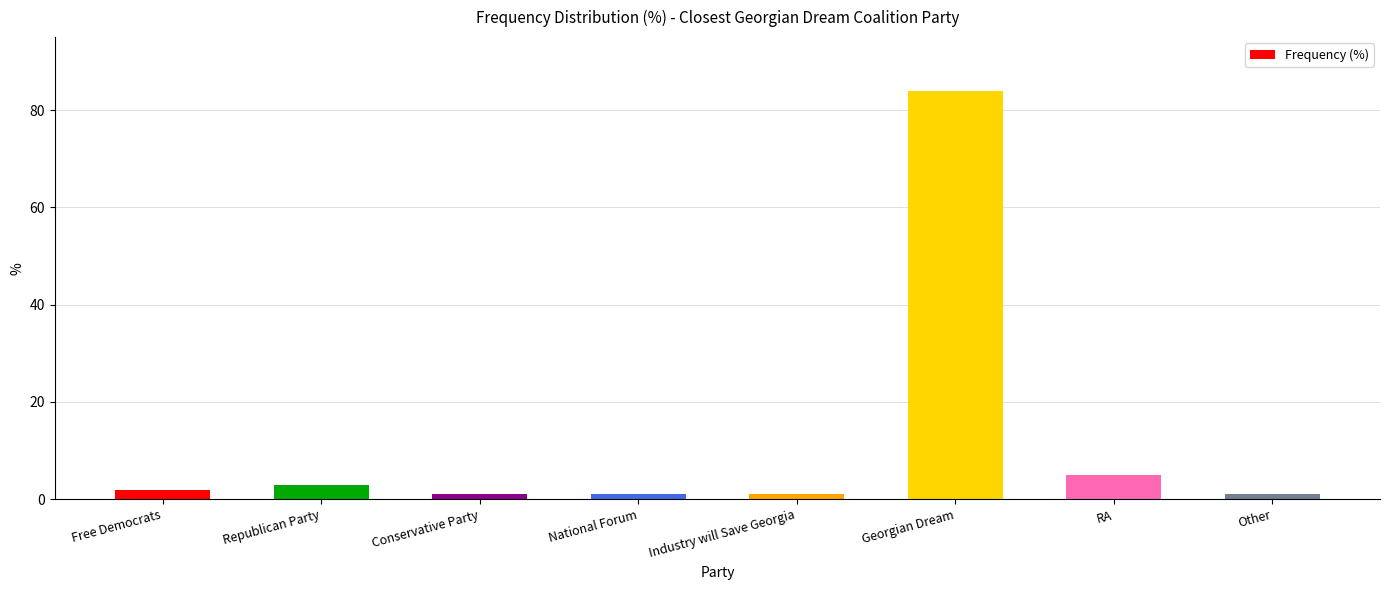

Which has a higher value, Republican Party or National Forum?

Republican Party